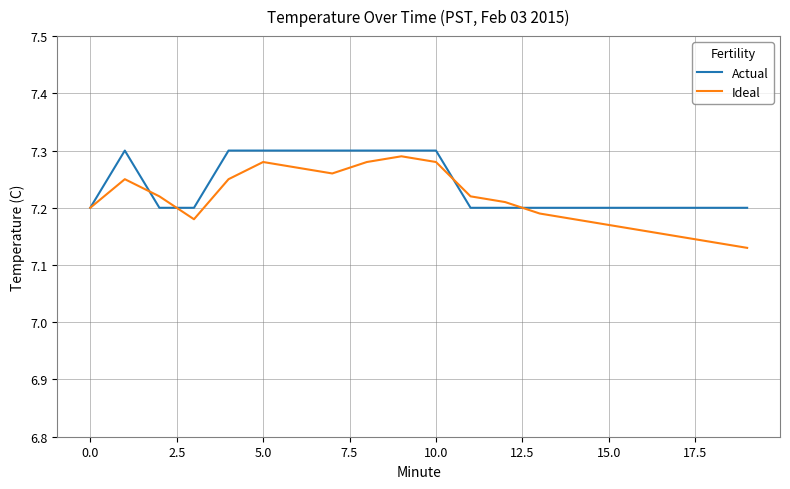

Count the number of data series in this chart.

2